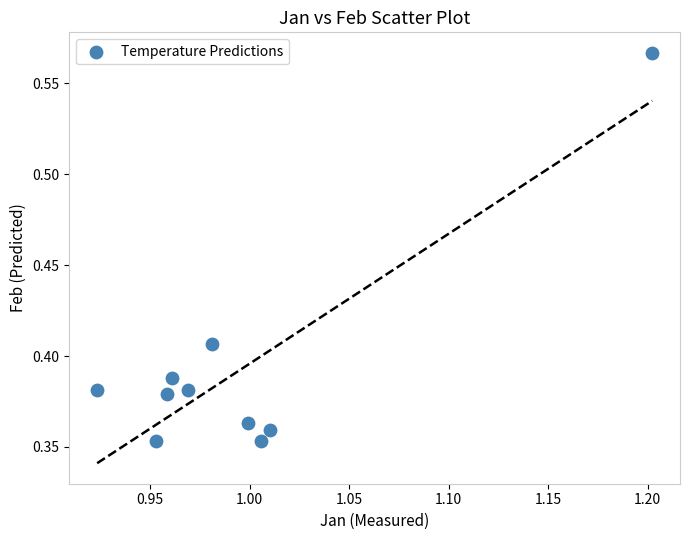

What is the range of X values (max minus min)?

0.3